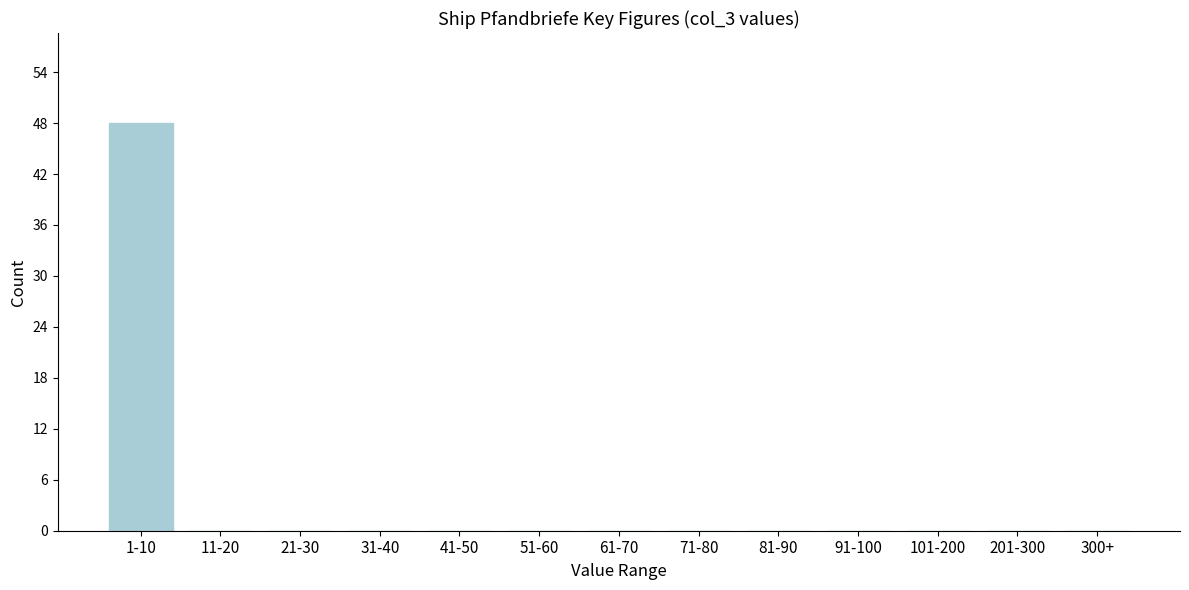

Reading left to right, transcribe all the data shown in this chart.

1-10=48	11-20=0	21-30=0	31-40=0	41-50=0	51-60=0	61-70=0	71-80=0	81-90=0	91-100=0	101-200=0	201-300=0	300+=0